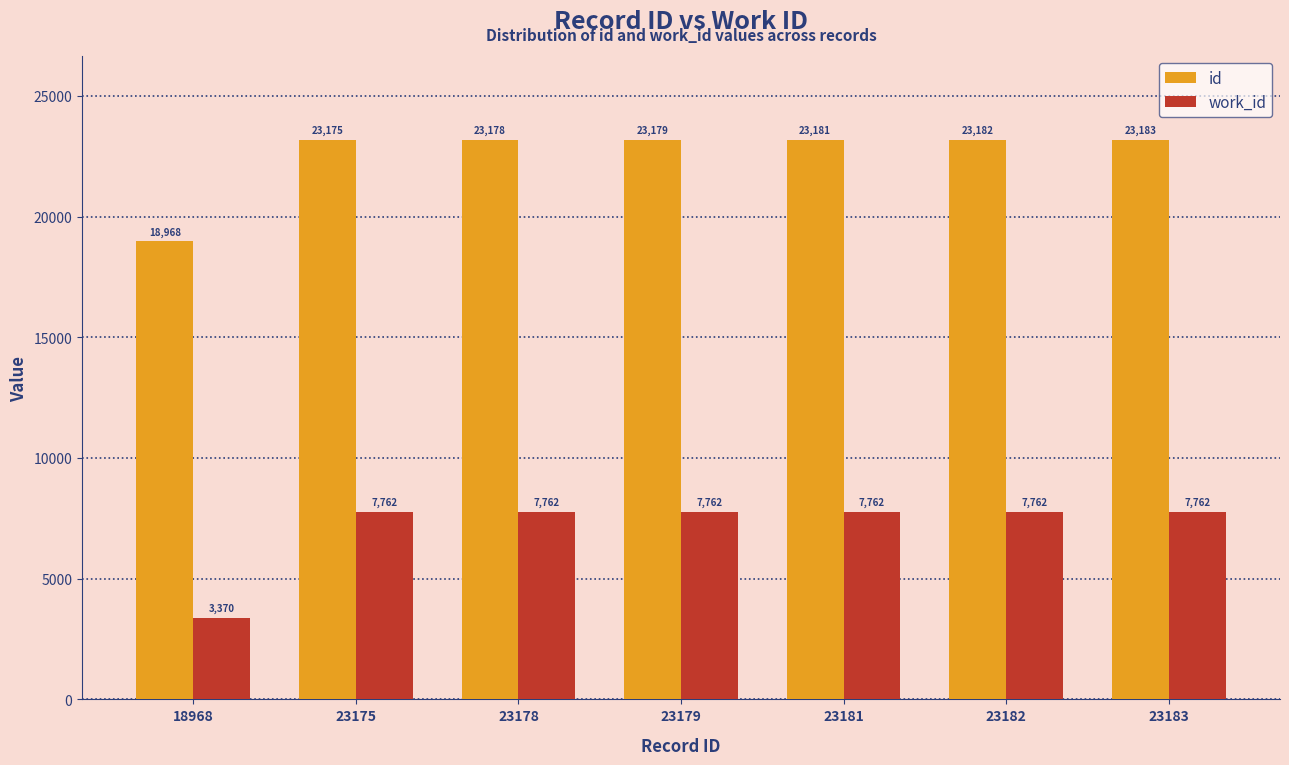

The work_id series shows 11522 at 23183. True or false?

False